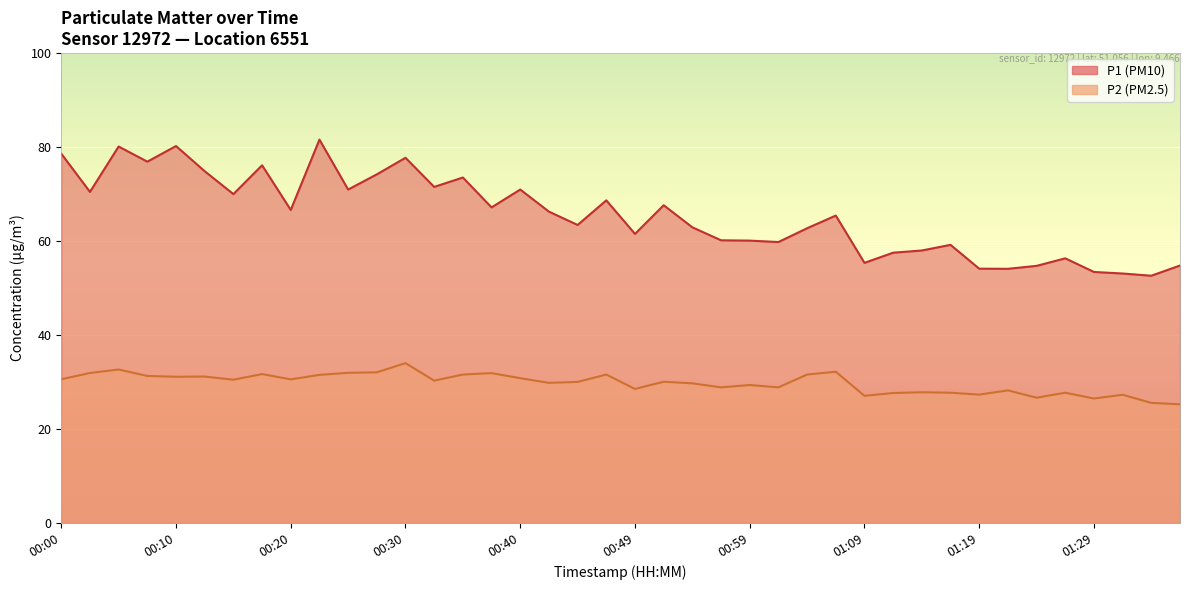

The P1 series shows 80.2 at 00:10. True or false?

True